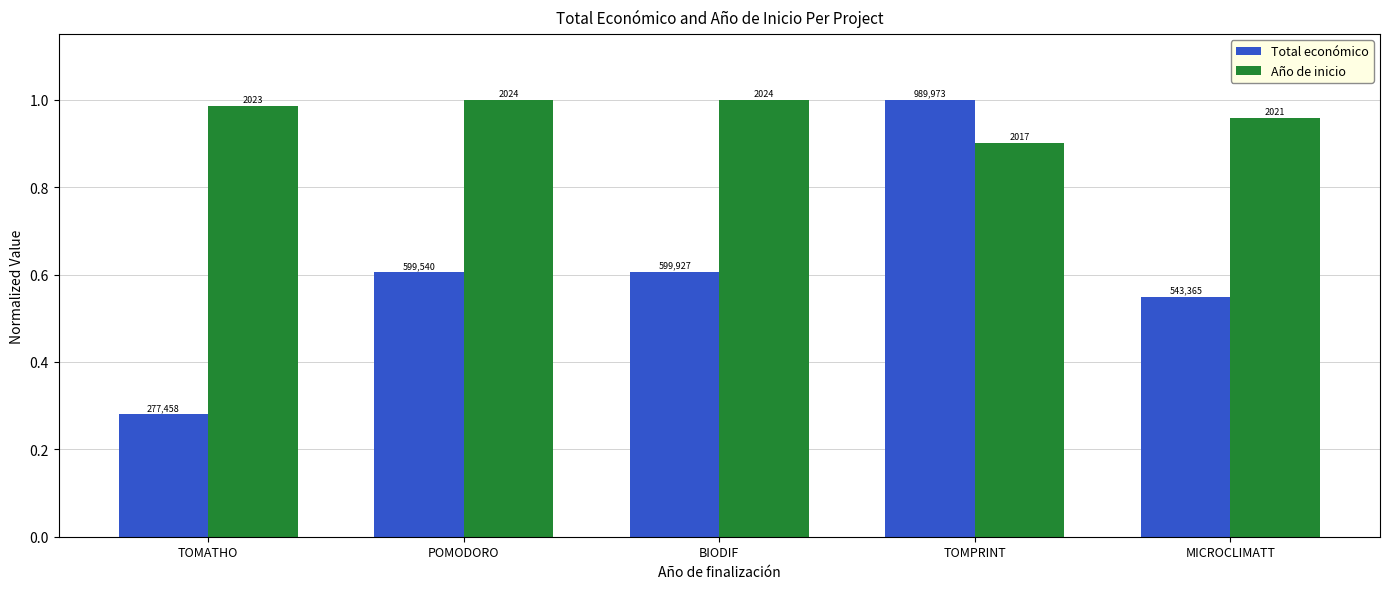

What is the total value across all series at TOMATHO?

1.3